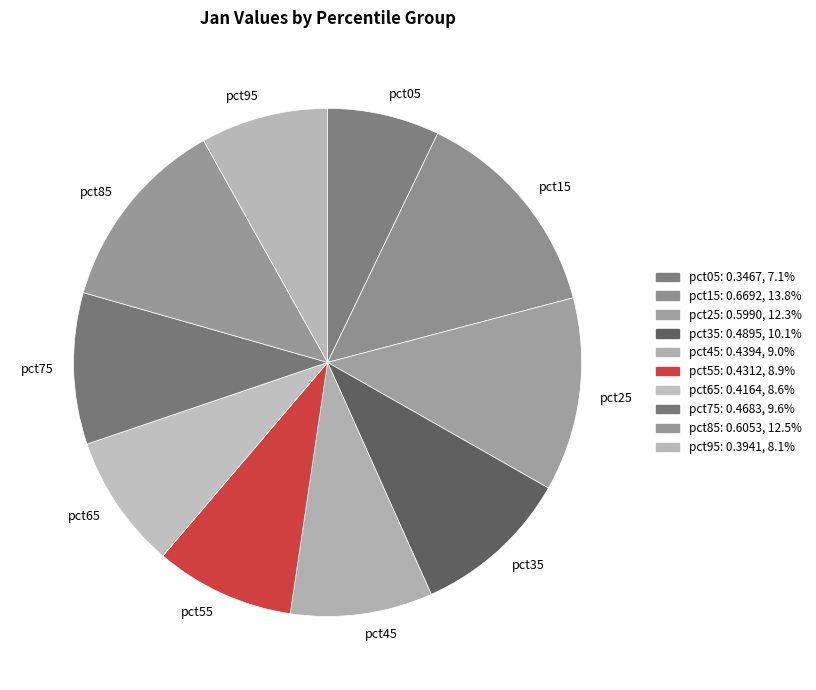

Which category has the smallest portion of the pie?

pct05